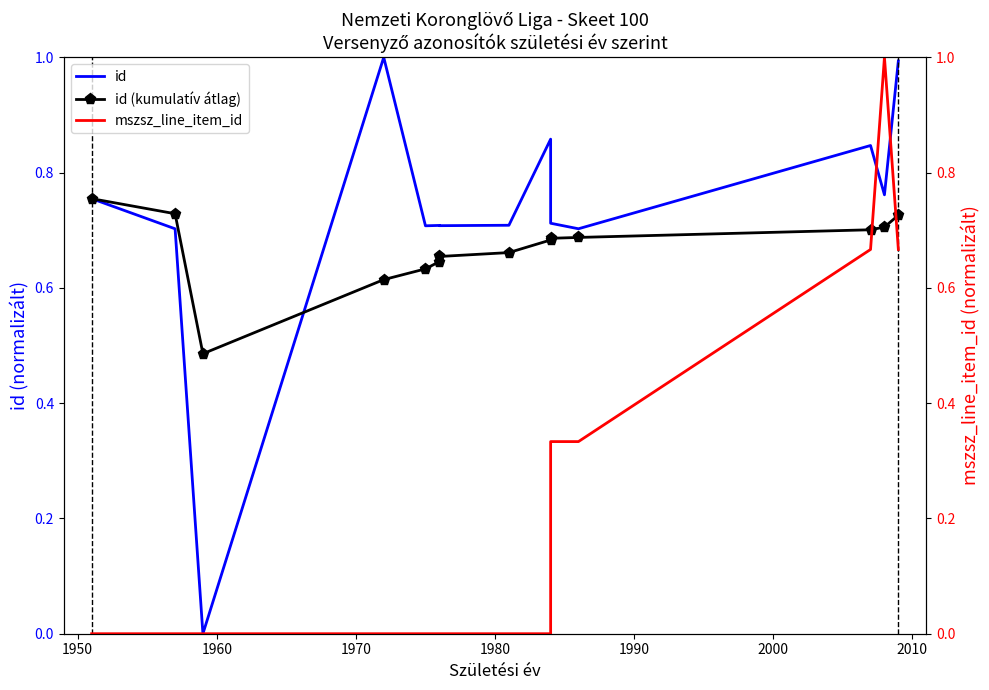

What is the value of the mszsz_line_item_id point at the 11th from the left?

0.3